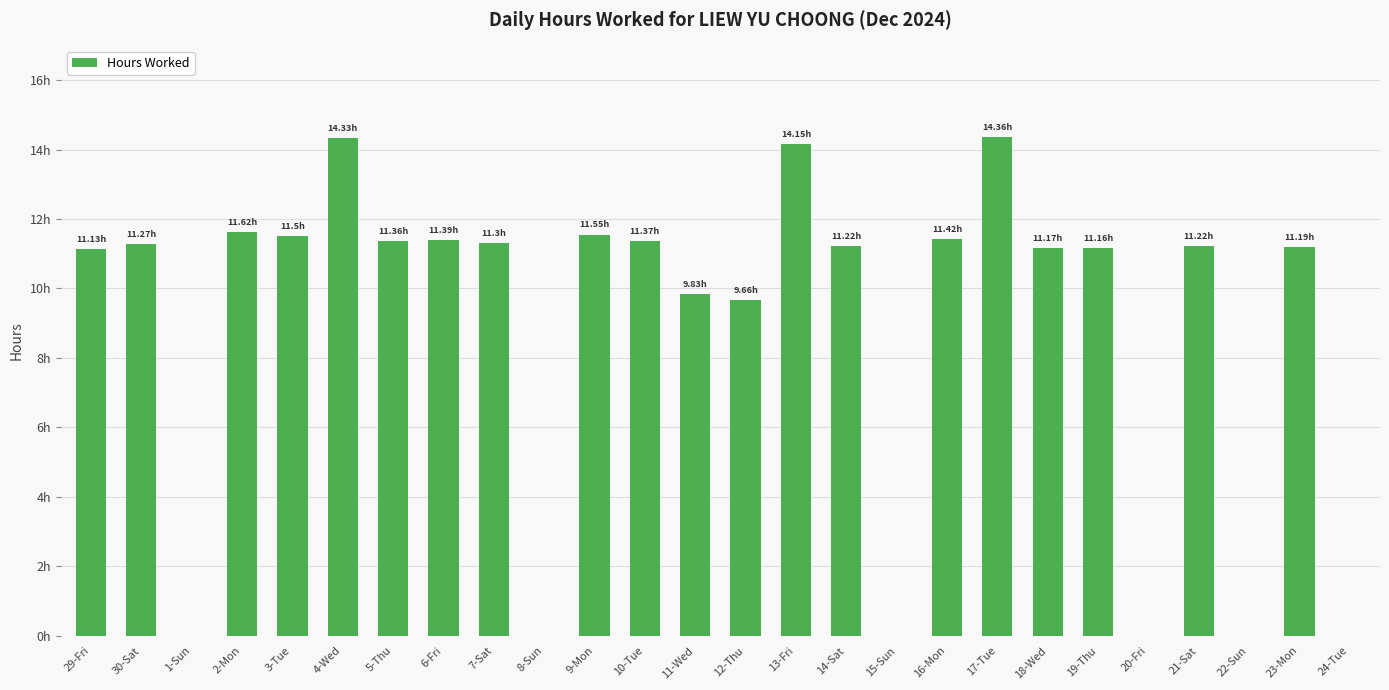

What is the difference between the maximum and minimum values?

14.4